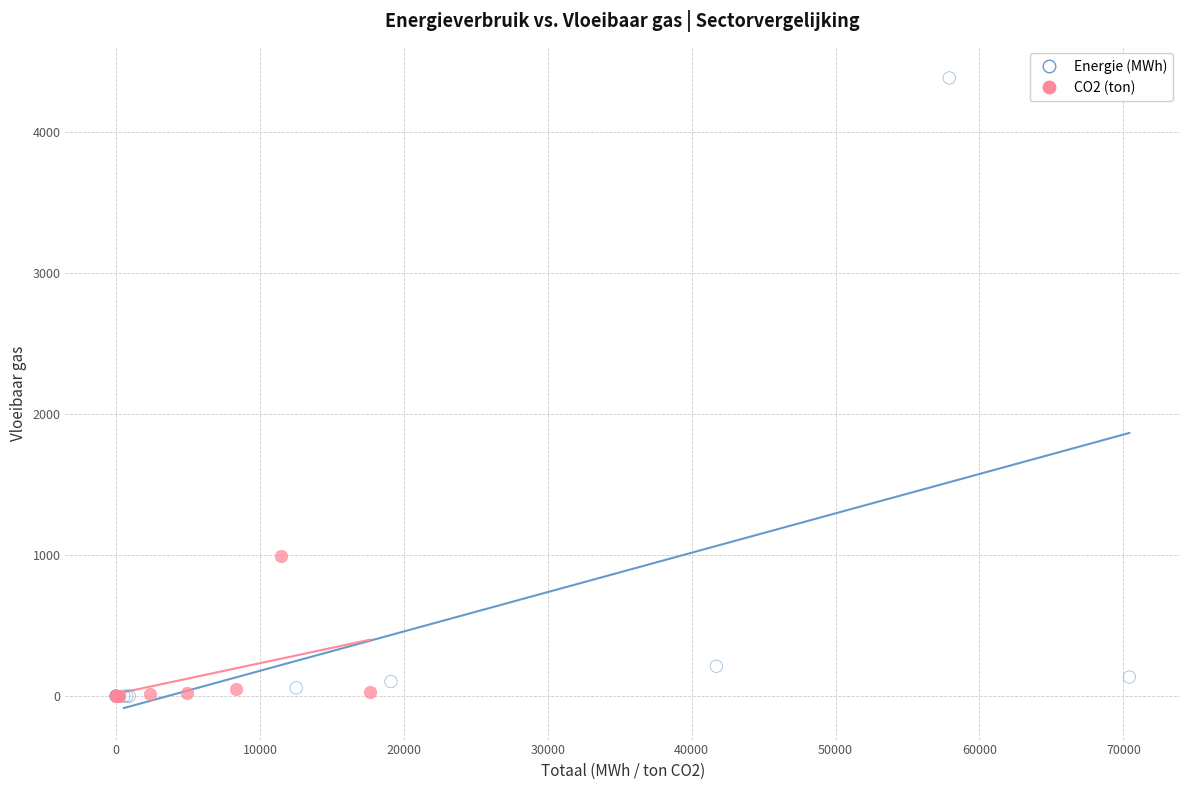

What are all the series names shown in the legend?

Energie (MWh), CO2 (ton)